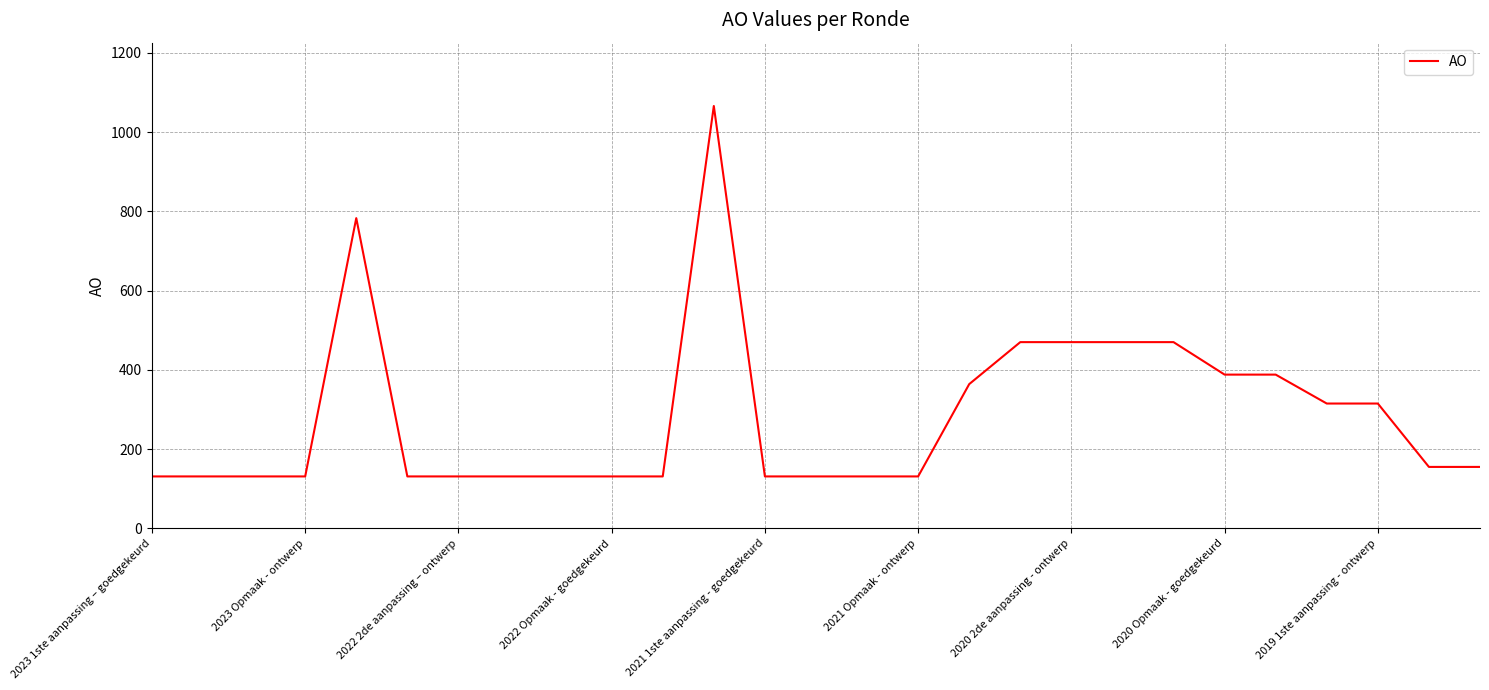

How many lines are shown in the chart?

1